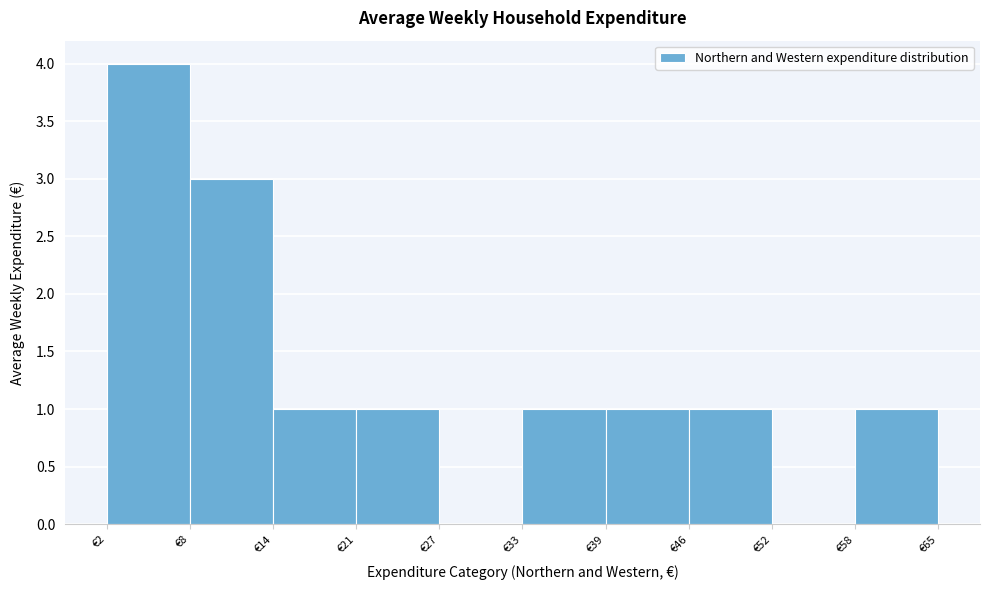

How tall is the bar that spans 46 to 52 on the x-axis? Neither the bar edges nor the heights are printed on the chart, so give them approximately, as read against the axes.

1